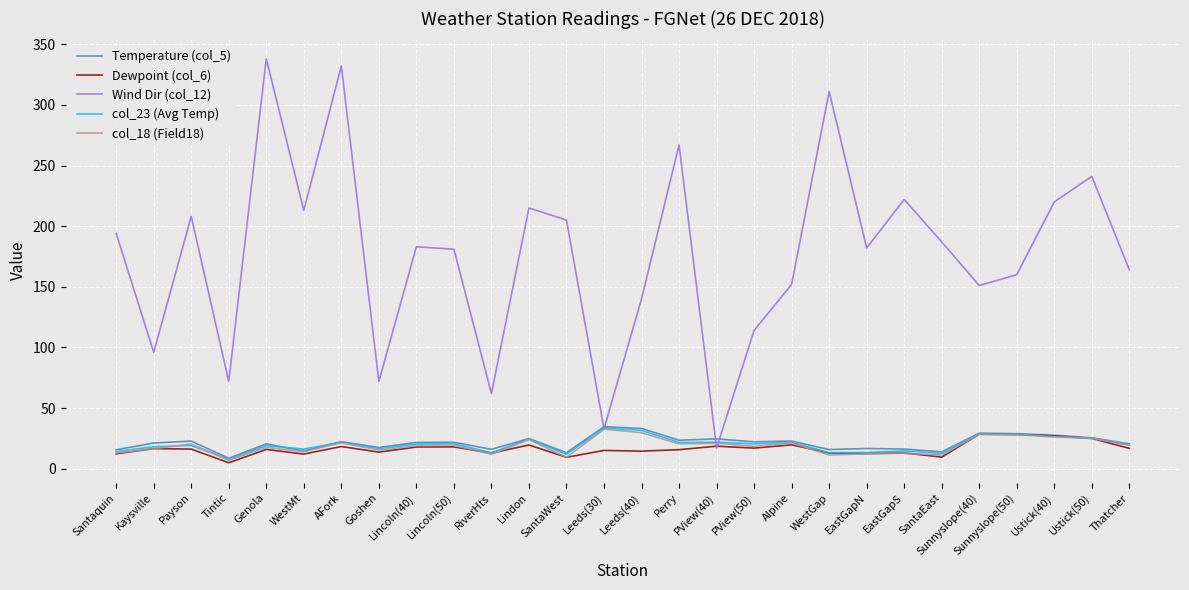

True or false: Dewpoint (col_6) has more than 1 interior local peaks.

True